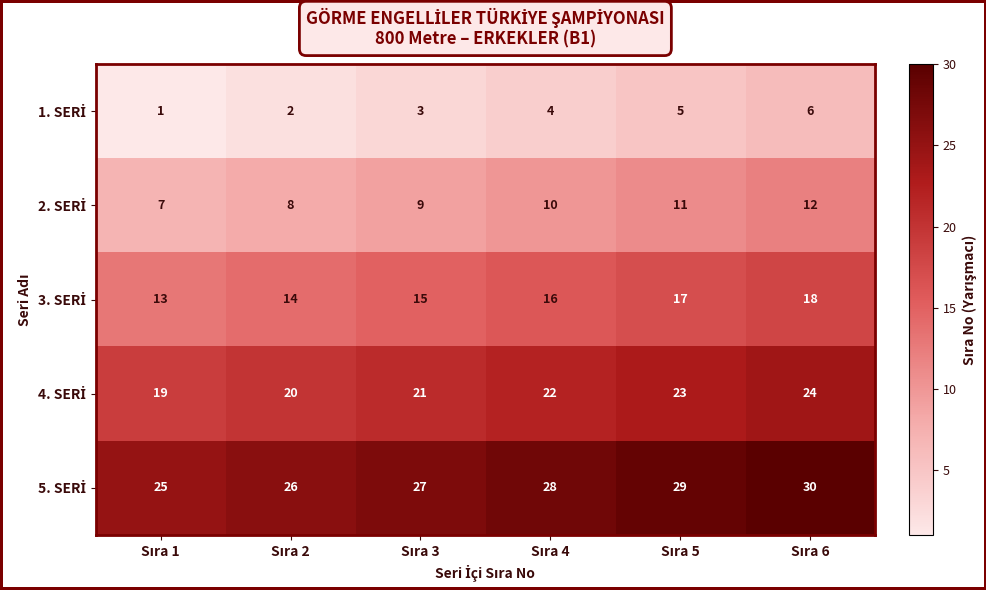

At how many categories does at least one series exceed 23?

6